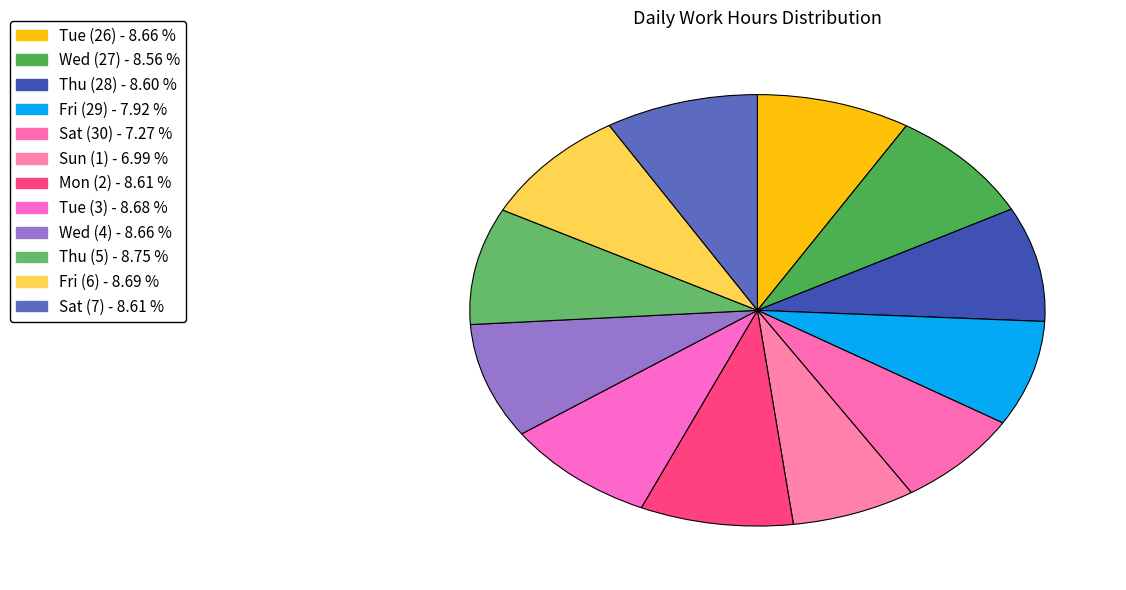

Combined, do Fri (29) and Wed (27) account for over 50%?

No